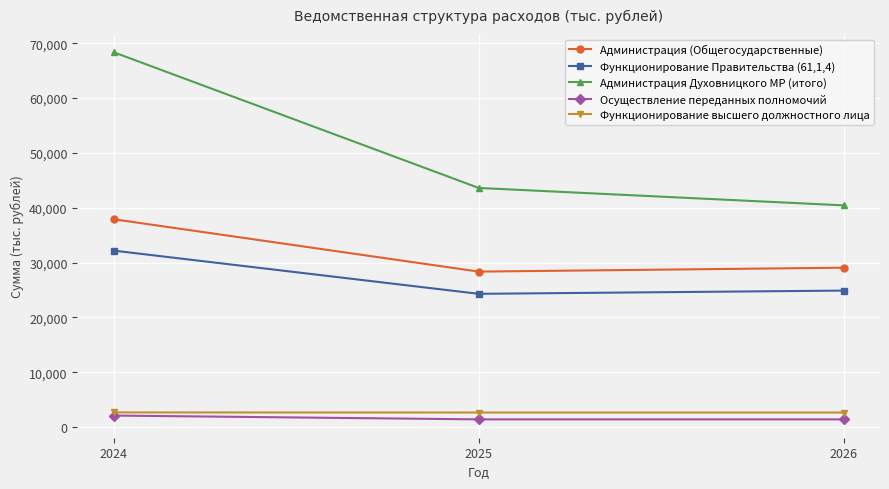

Between 2024 and 2025, which series saw the biggest shift?

Администрация Духовницкого МР (итого)